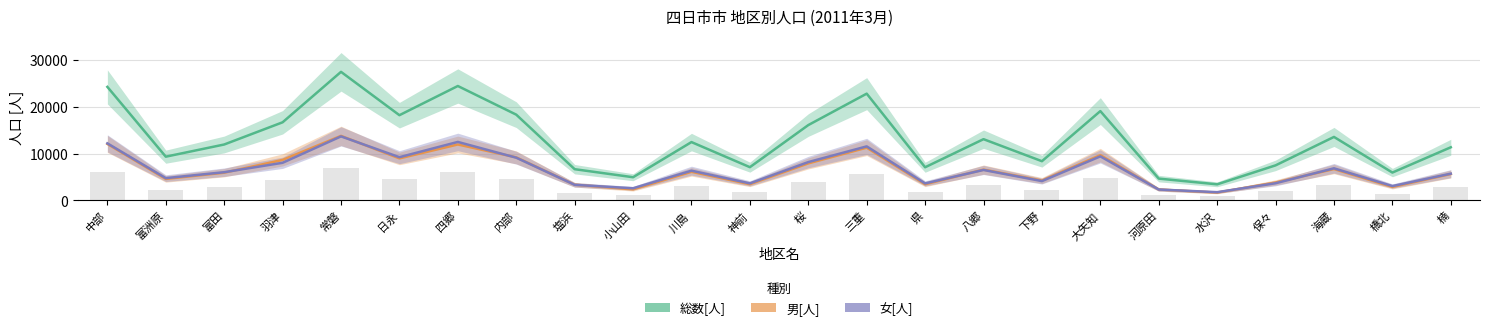

Does the chart contain any negative values?

No